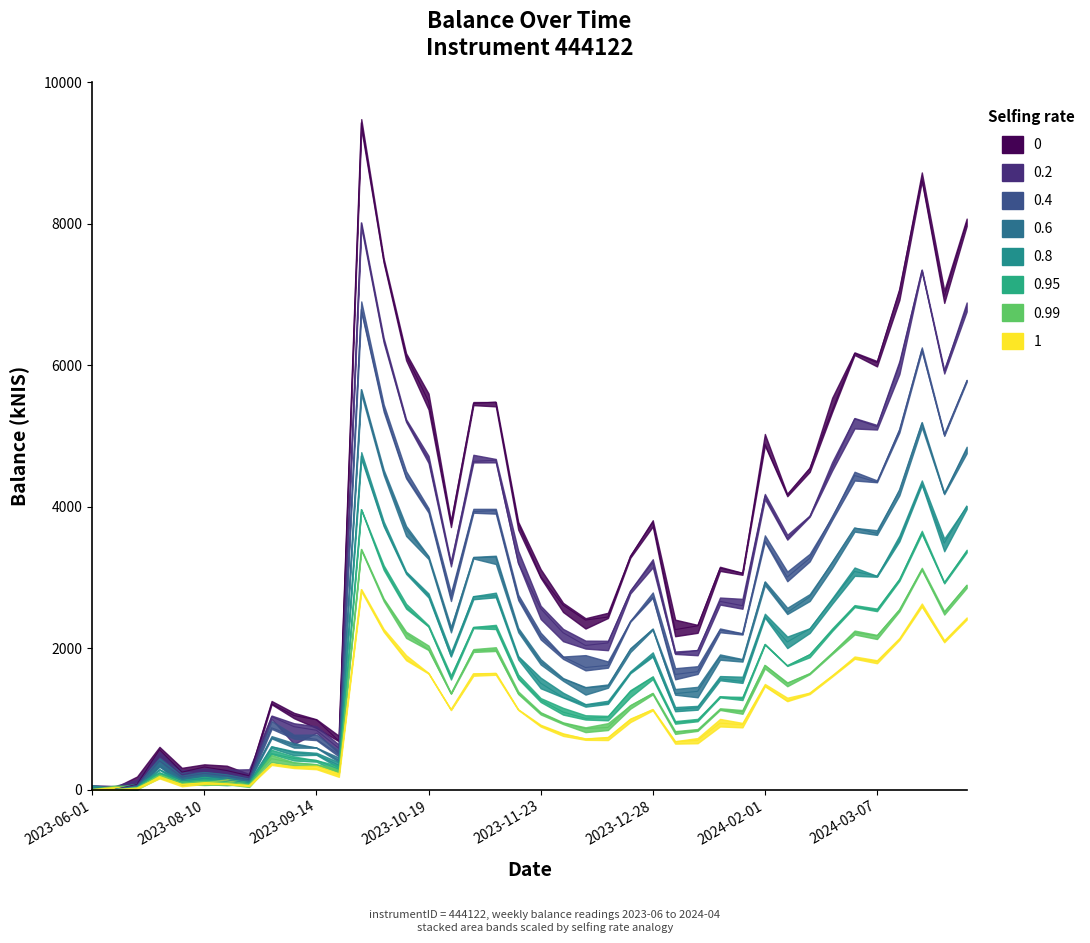

What is the sum of all values?

142778.6